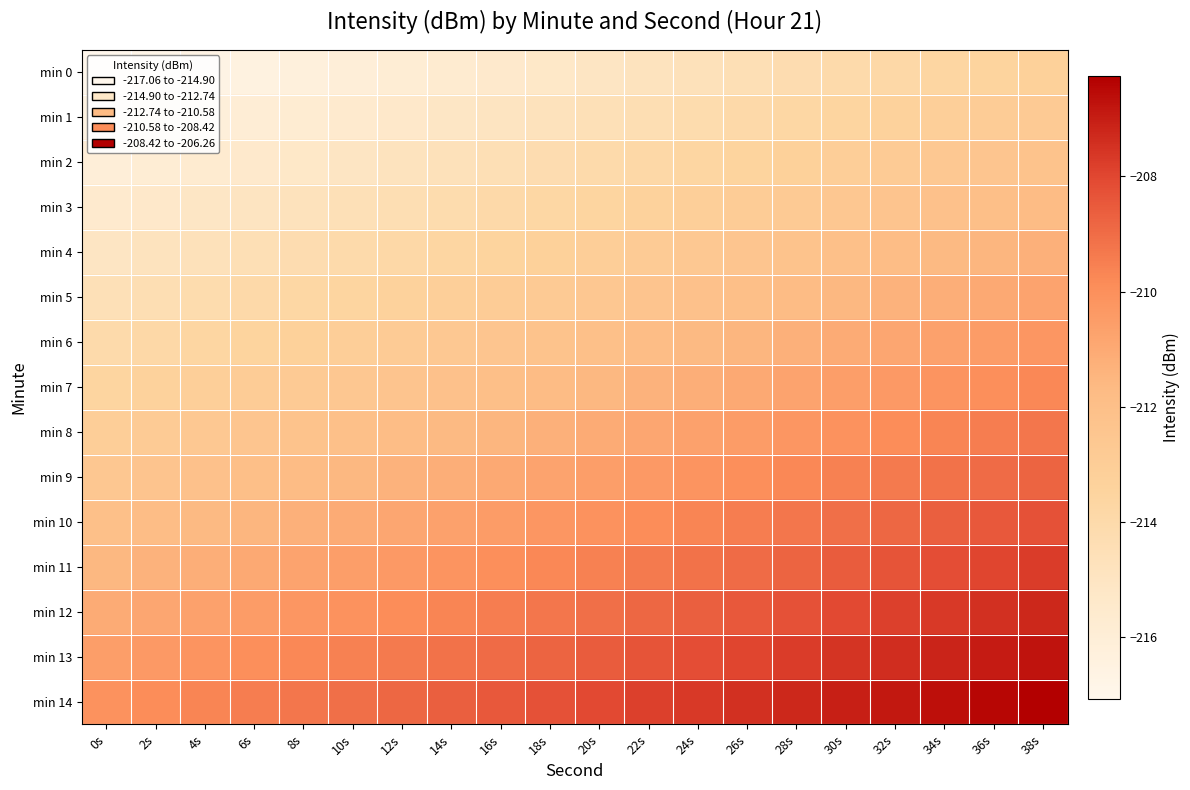

List the series in order of their peak value, highest first.

min 14, min 13, min 12, min 11, min 10, min 9, min 8, min 7, min 6, min 5, min 4, min 3, min 2, min 1, min 0